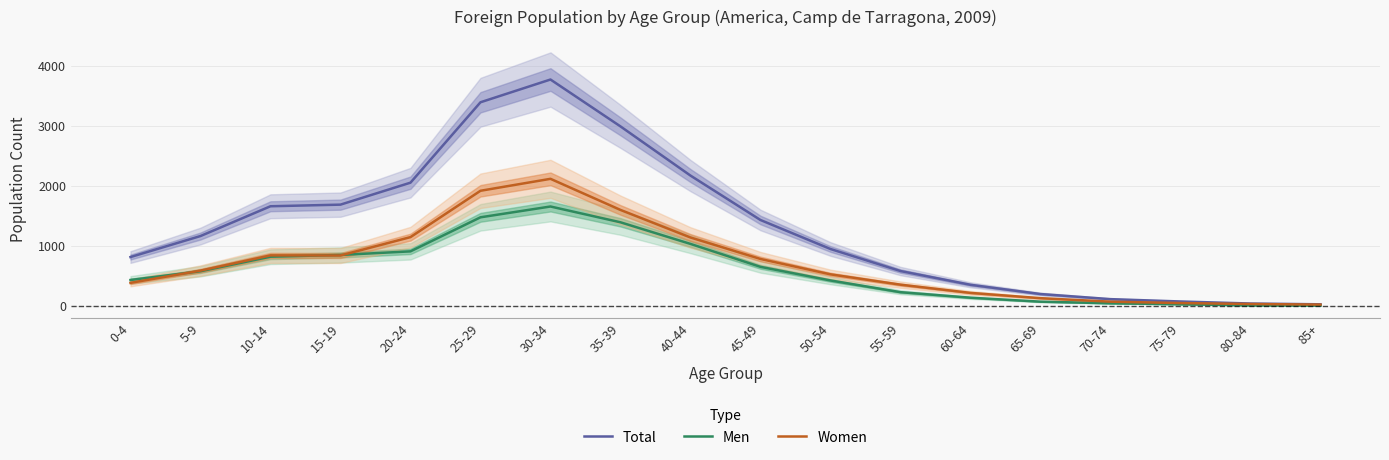

Does the chart display data point markers on the line(s)?

No